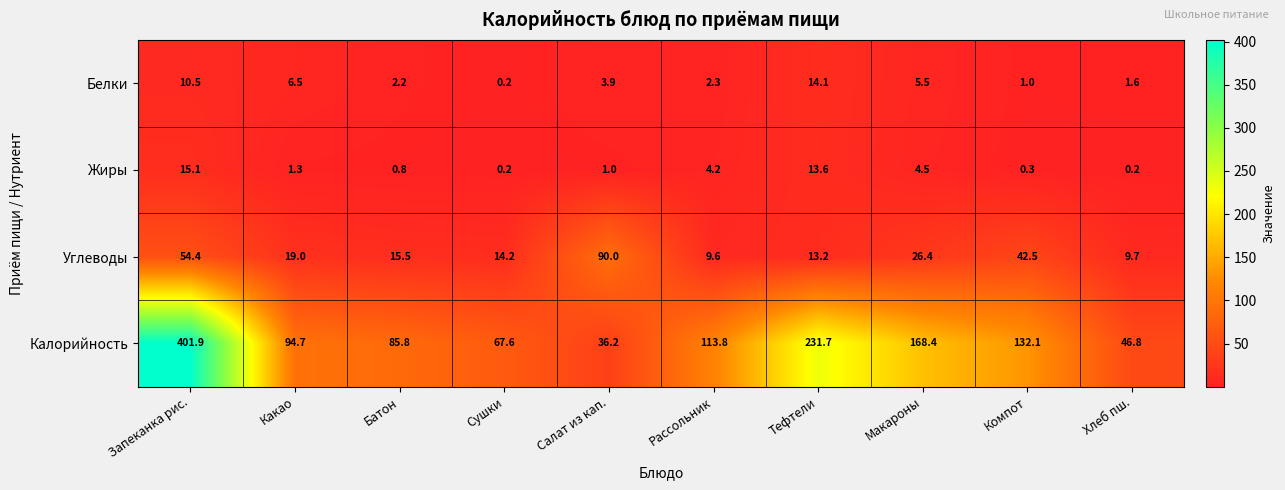

What is the difference between the Углеводы values at Салат из кап. and Запеканка рис.?

35.6